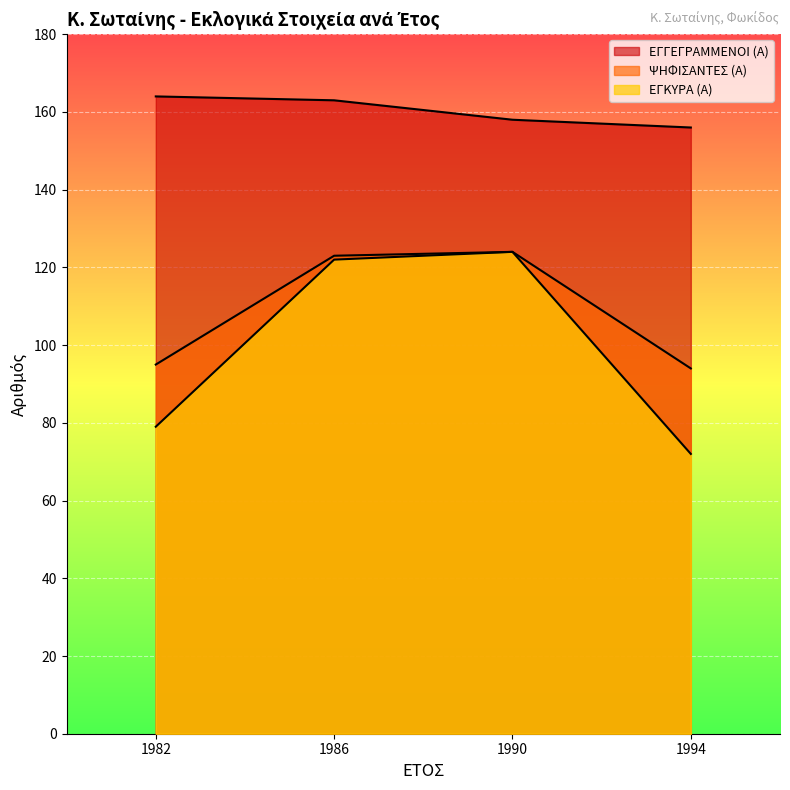

Rank the series at 1986 from lowest to highest value.

ΕΓΚΥΡΑ (Α), ΨΗΦΙΣΑΝΤΕΣ (Α), ΕΓΓΕΓΡΑΜΜΕΝΟΙ (Α)